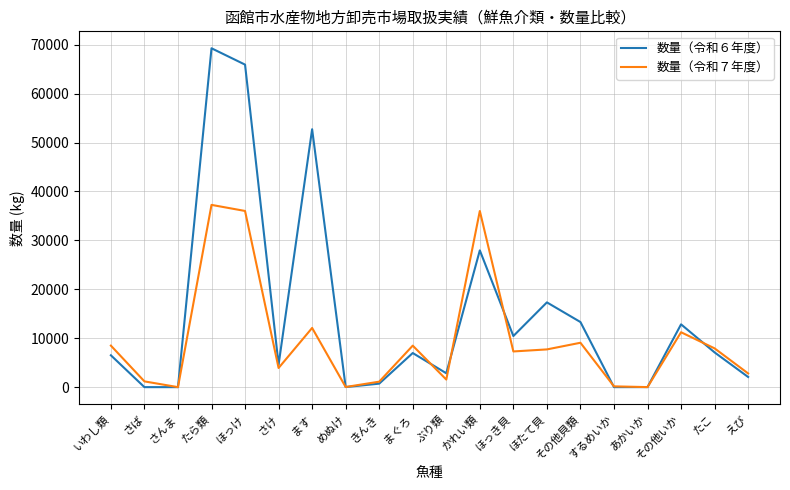

Rank the series by their average value, from lowest to highest.

数量（令和７年度）, 数量（令和６年度）